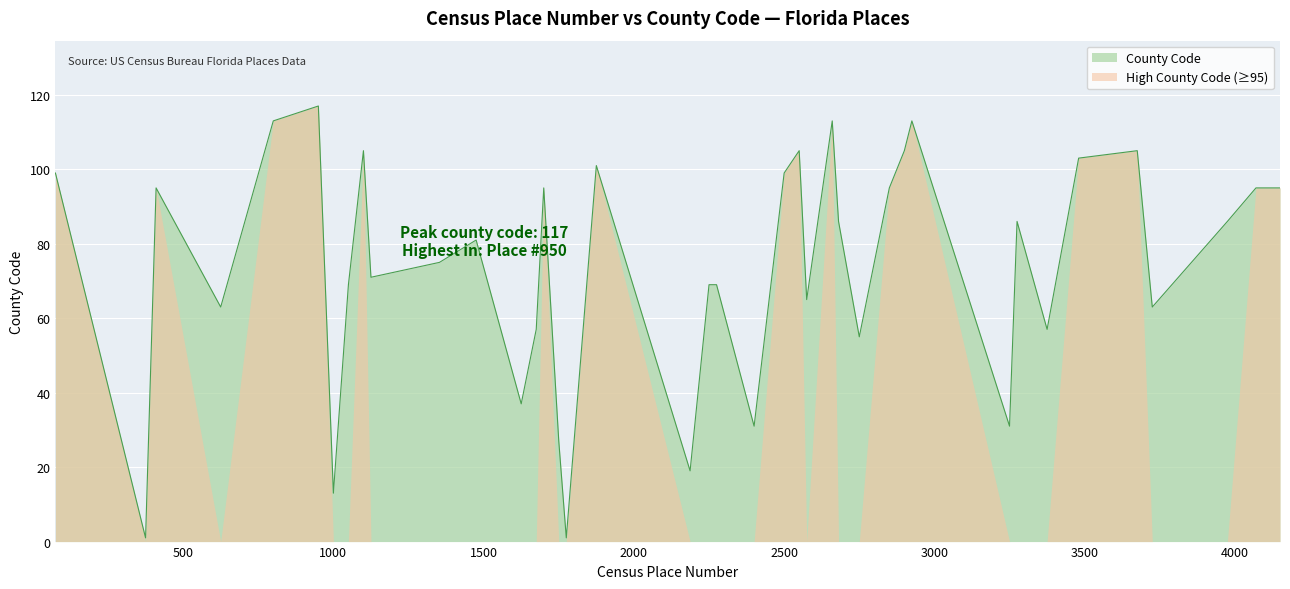

Is it true that the value at 1675 is 57?

True